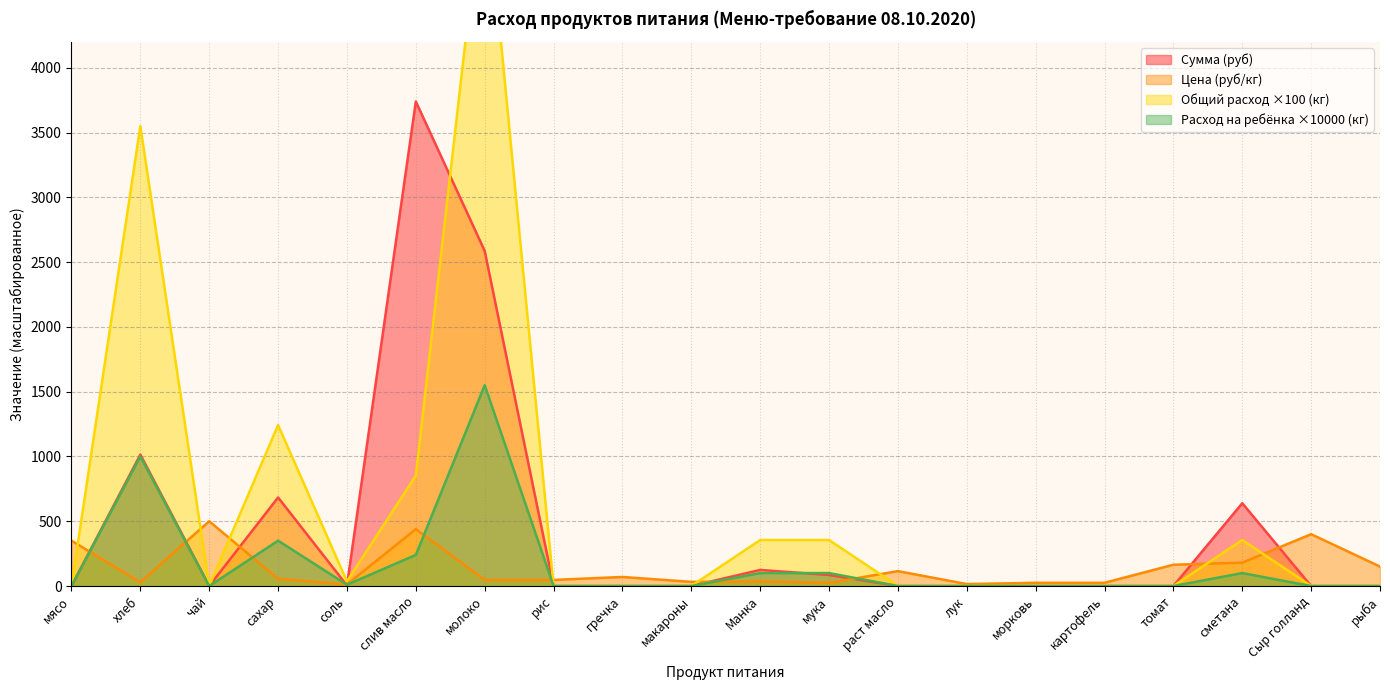

In Общий расход (кг), how many points are lower than both neighbors (excluding endpoints)?

2